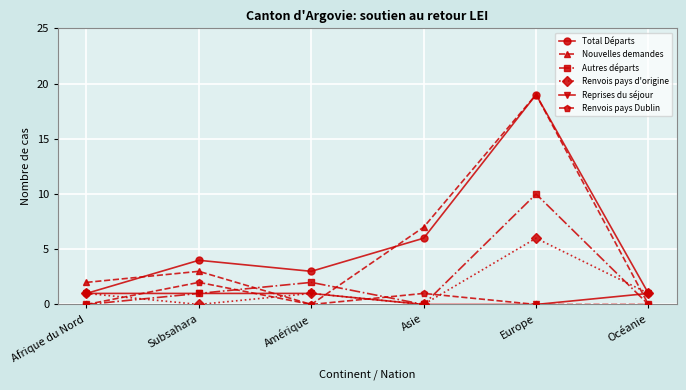

The value of Nouvelles demandes at Asie is 7. True or false?

True